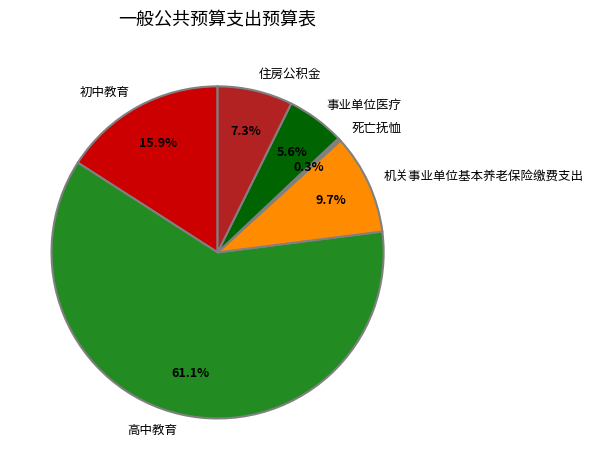

What is the ratio of the value at 住房公积金 to the value at 机关事业单位基本养老保险缴费支出?

0.8